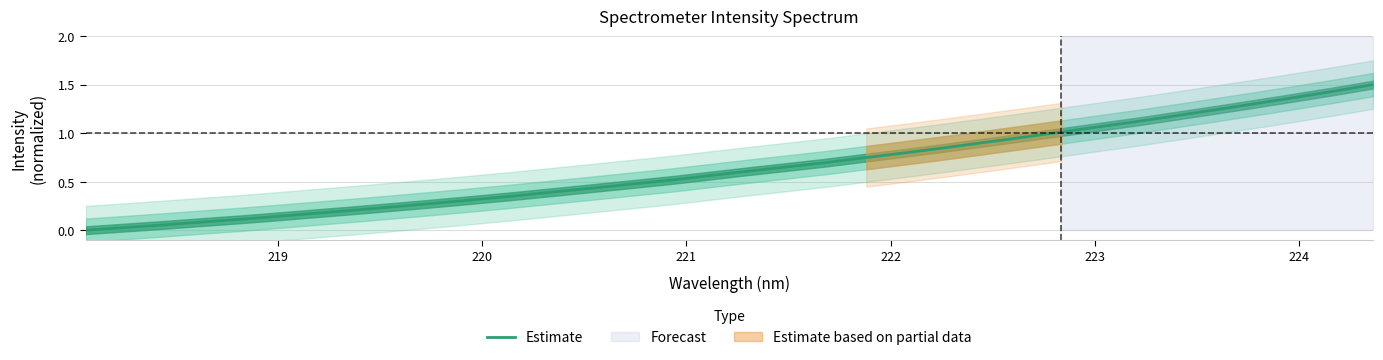

Count the number of values greater than 0.

33